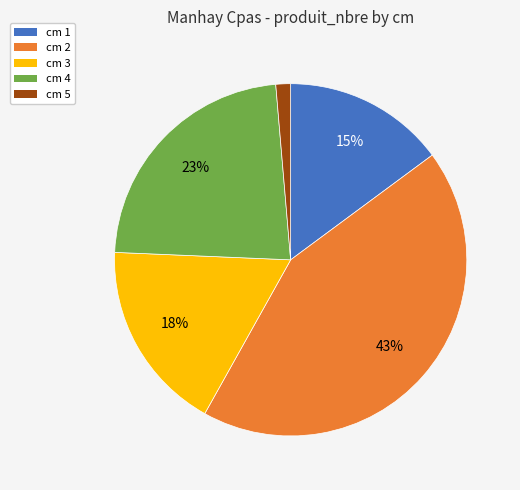

To the nearest percent, what is the difference between the largest and smallest slice percentages?

42%